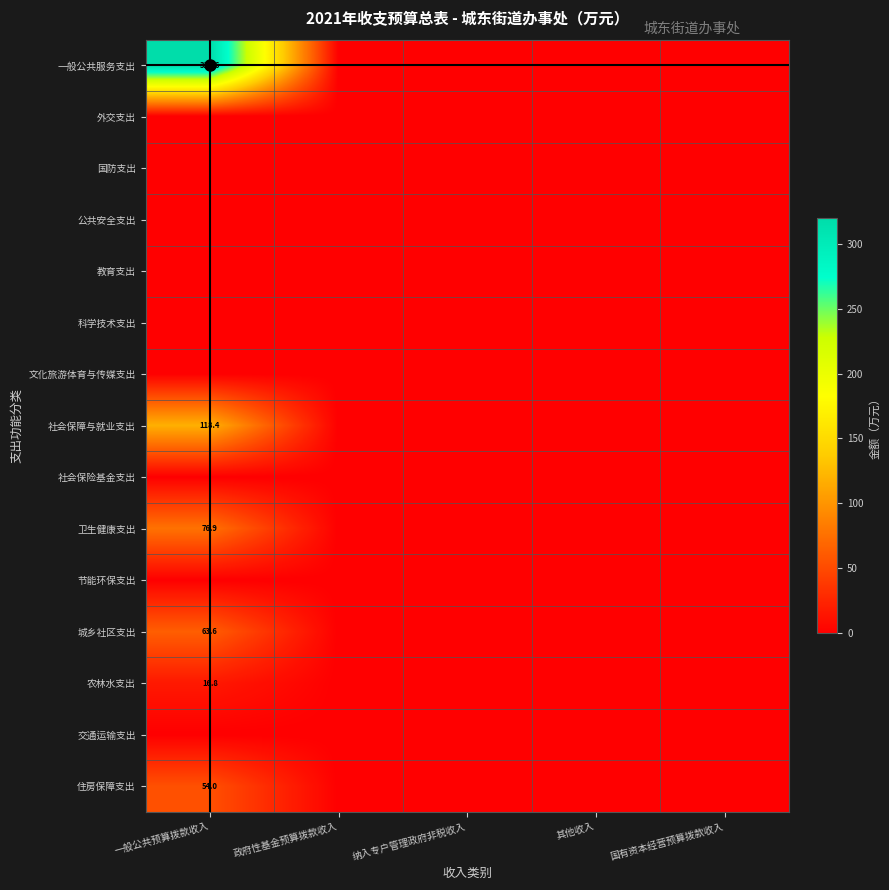

True or false: 外交支出 has a value of 0.0 at 其他收入.

True